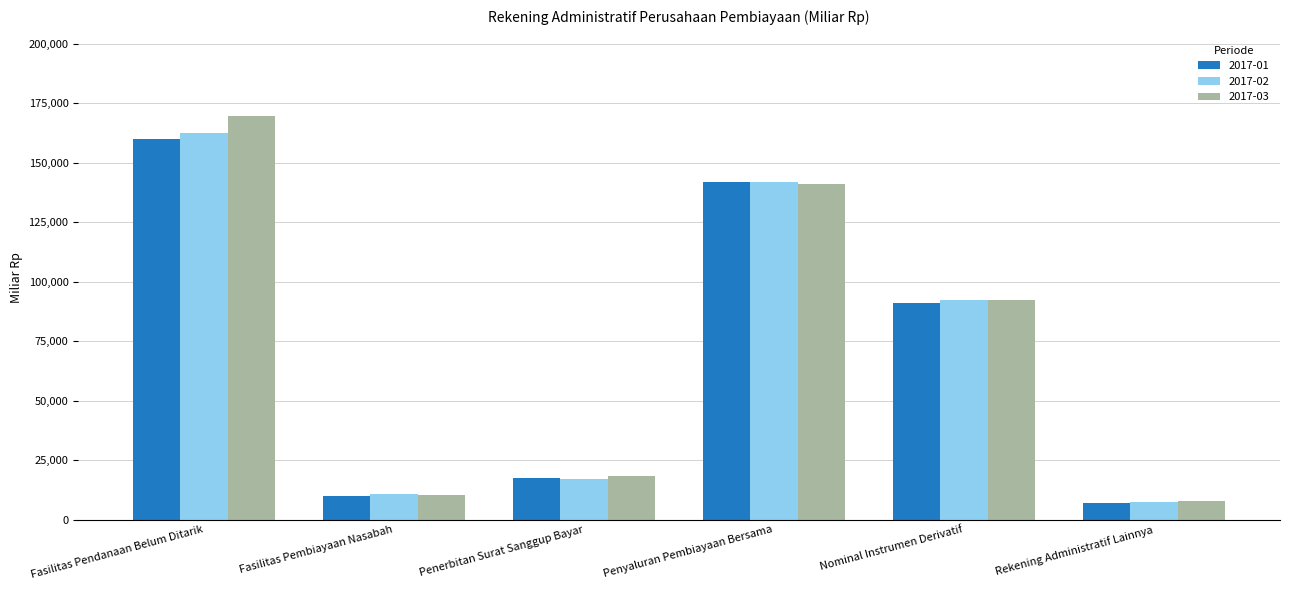

What is the spread (max minus min) of values at Penyaluran Pembiayaan Bersama?

708.1